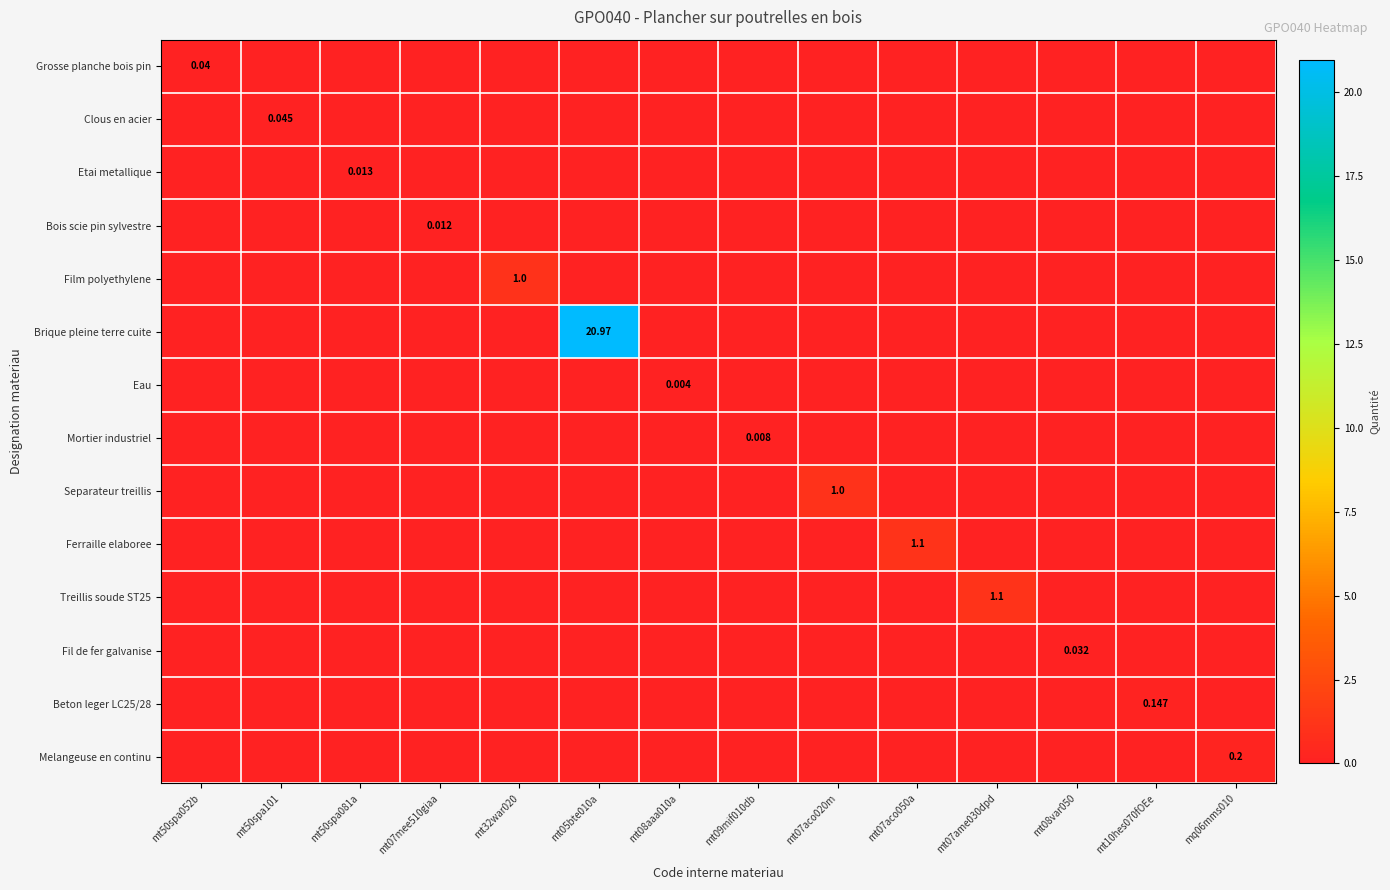

At which category is the sum across all series the highest?

mt05bte010a